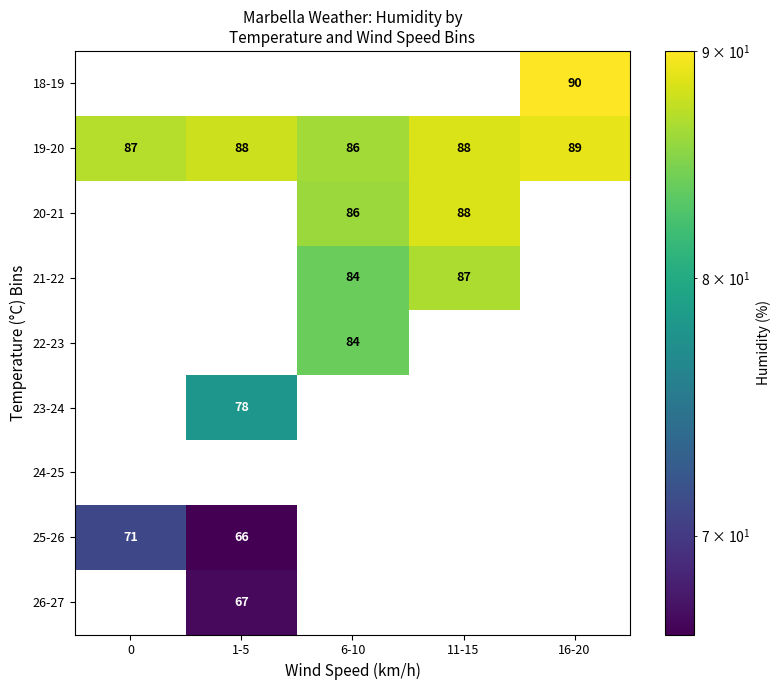

True or false: 22-23 has a value of 84 at 6-10.

True